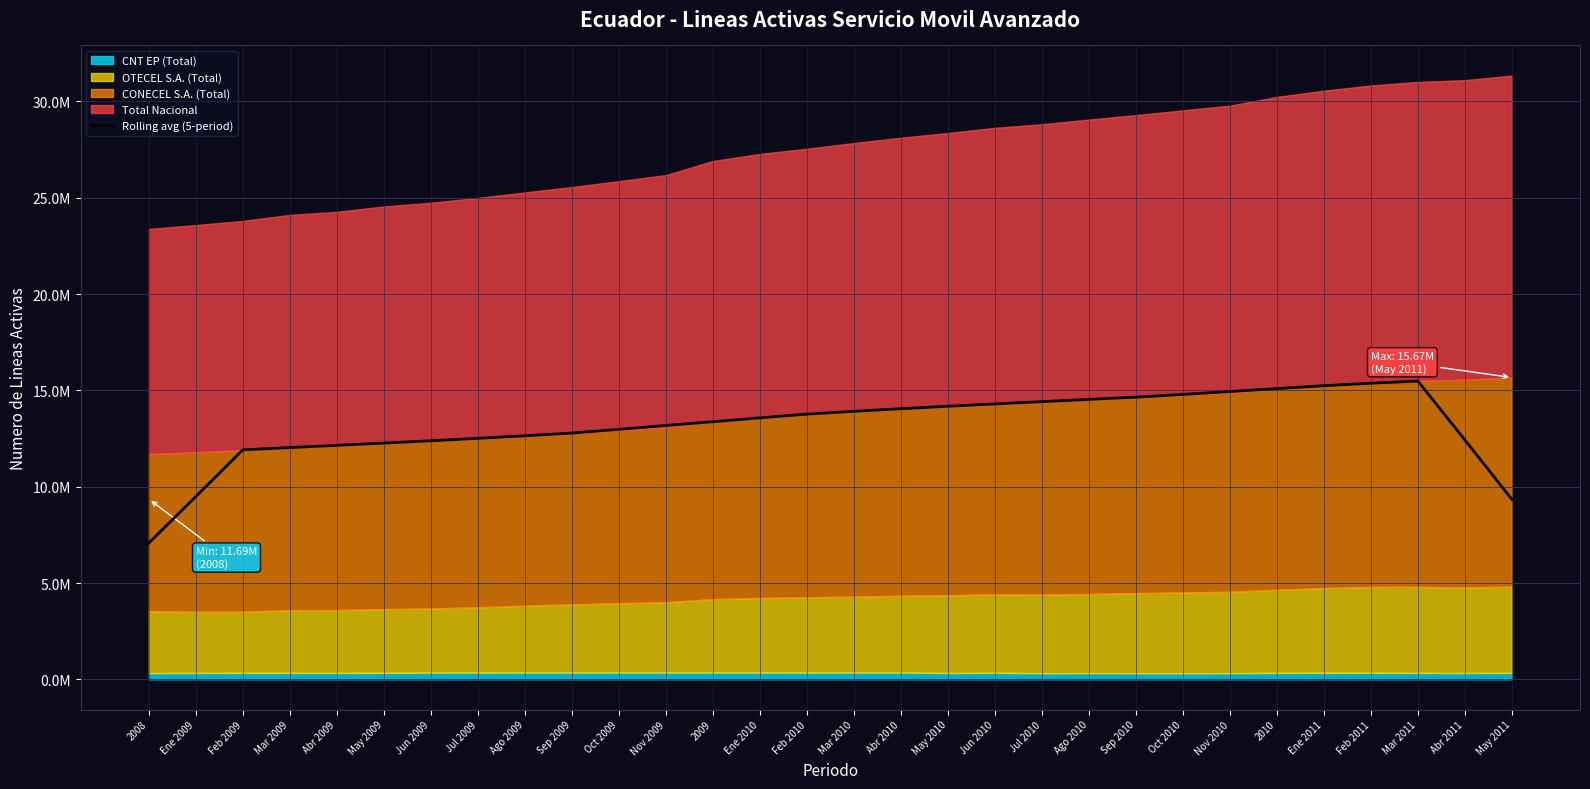

True or false: the data shows 13769211.2 at Feb 2010.

True